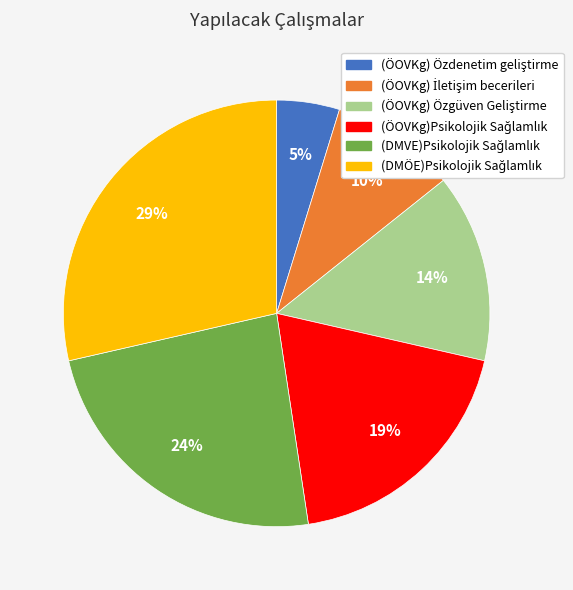

To the nearest percent, what is the difference between the largest and smallest slice percentages?

24%